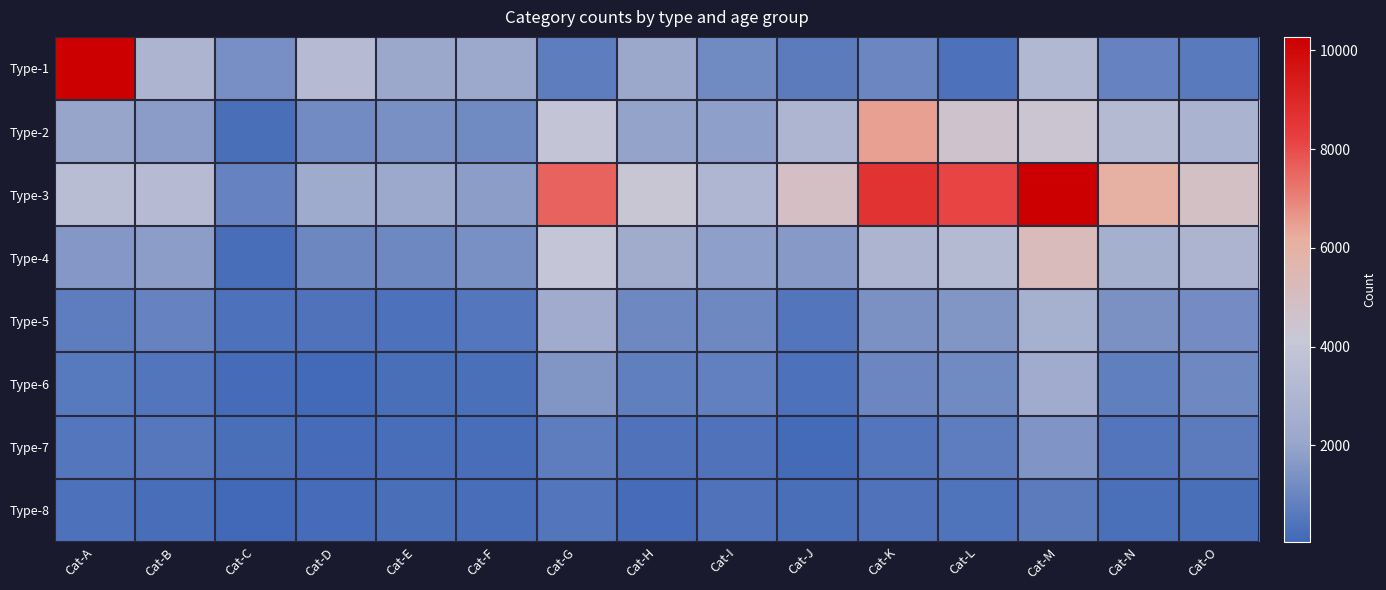

Which series has the widest spread of values?

Type-1